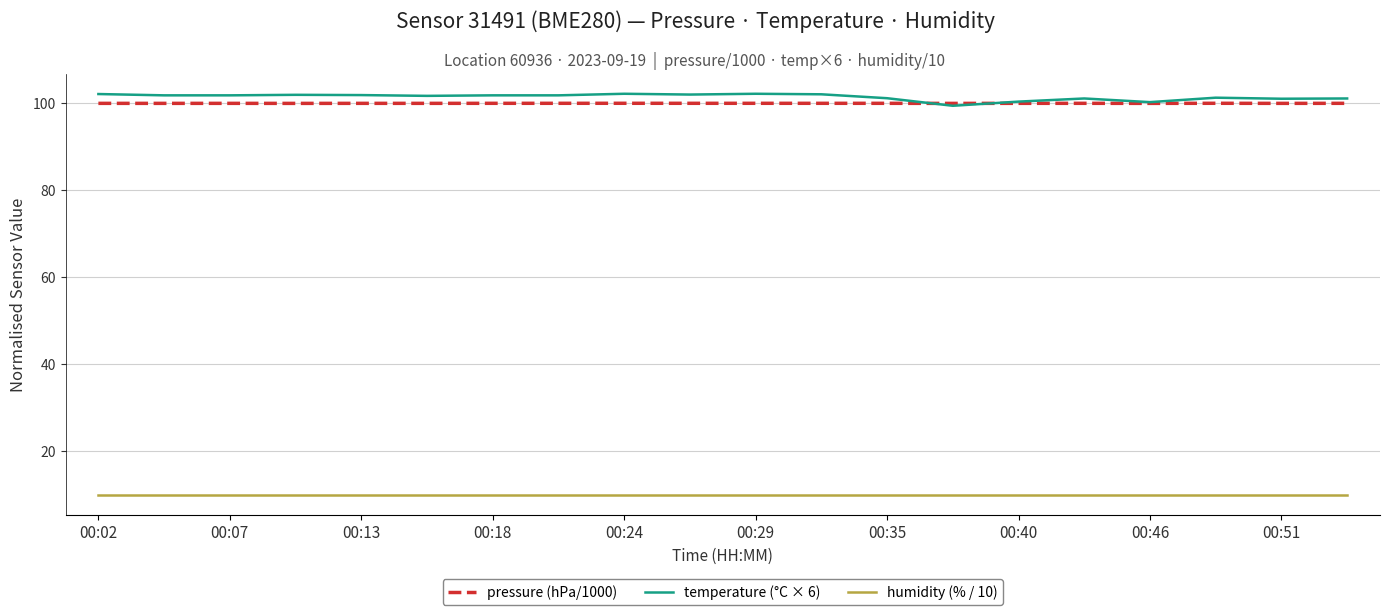

What is the minimum value for humidity (% / 10)?

10.0